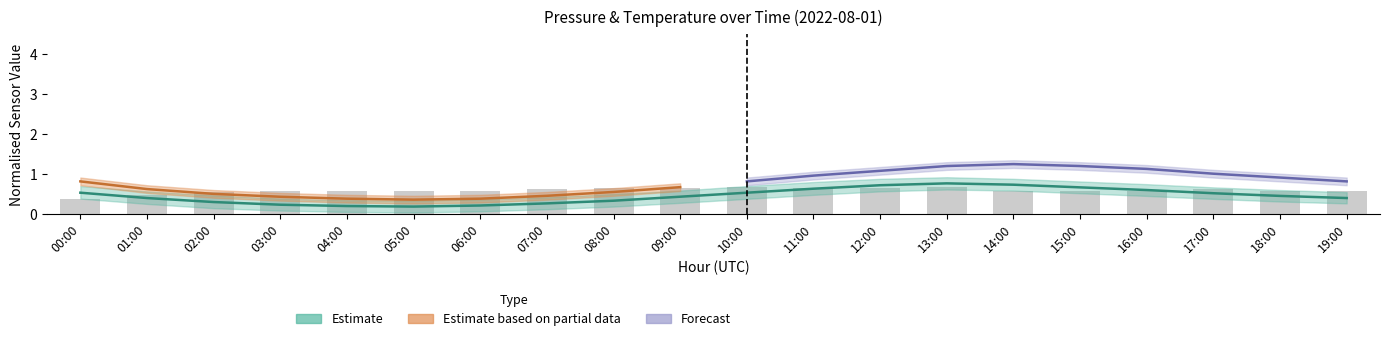

At which label is the value closest to 0?

00:00